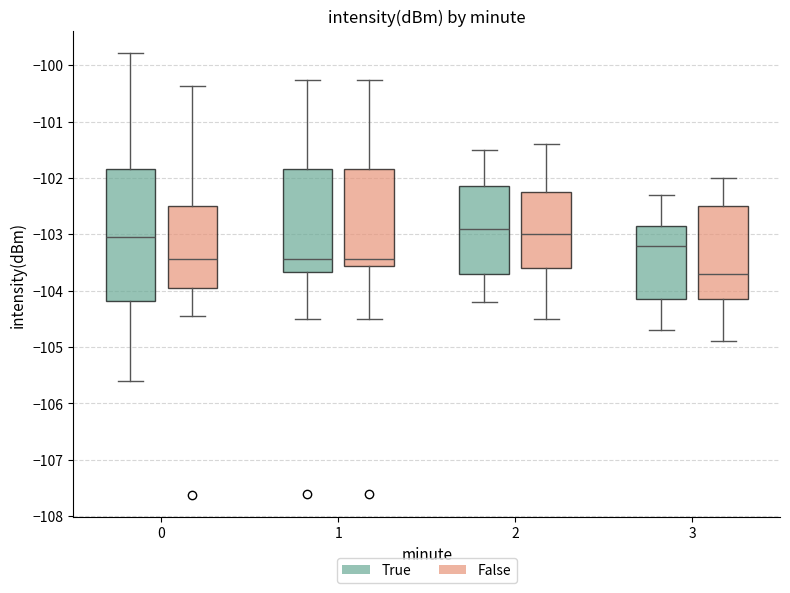

Where is the lower edge of the box for 3 (True) on the y-axis? The values are not printed on the chart, so give them approximately, as read against the axis.

-104.1